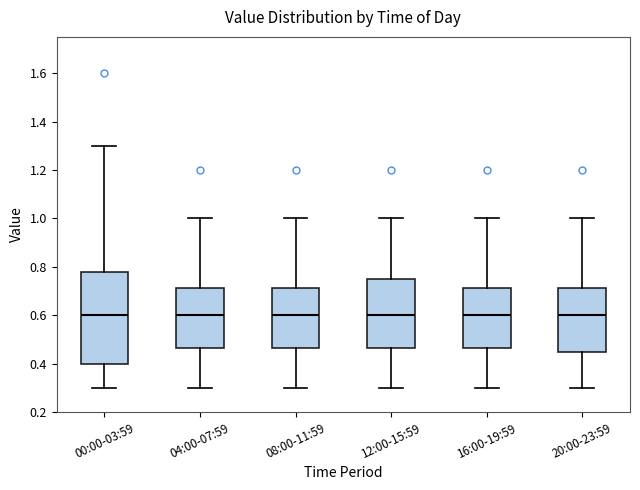

Reading left to right, read every box against the y-axis: the position of its median line, the range the box covers, and the ends of its whiskers. The values are not printed on the chart, so give them approximately, as read against the axis.

00:00-03:59: median 0.60, box 0.40 to 0.78, whiskers 0.30 to 1.30
04:00-07:59: median 0.60, box 0.46 to 0.72, whiskers 0.30 to 1.00
08:00-11:59: median 0.60, box 0.46 to 0.72, whiskers 0.30 to 1.00
12:00-15:59: median 0.60, box 0.46 to 0.76, whiskers 0.30 to 1.00
16:00-19:59: median 0.60, box 0.46 to 0.72, whiskers 0.30 to 1.00
20:00-23:59: median 0.60, box 0.46 to 0.72, whiskers 0.30 to 1.00